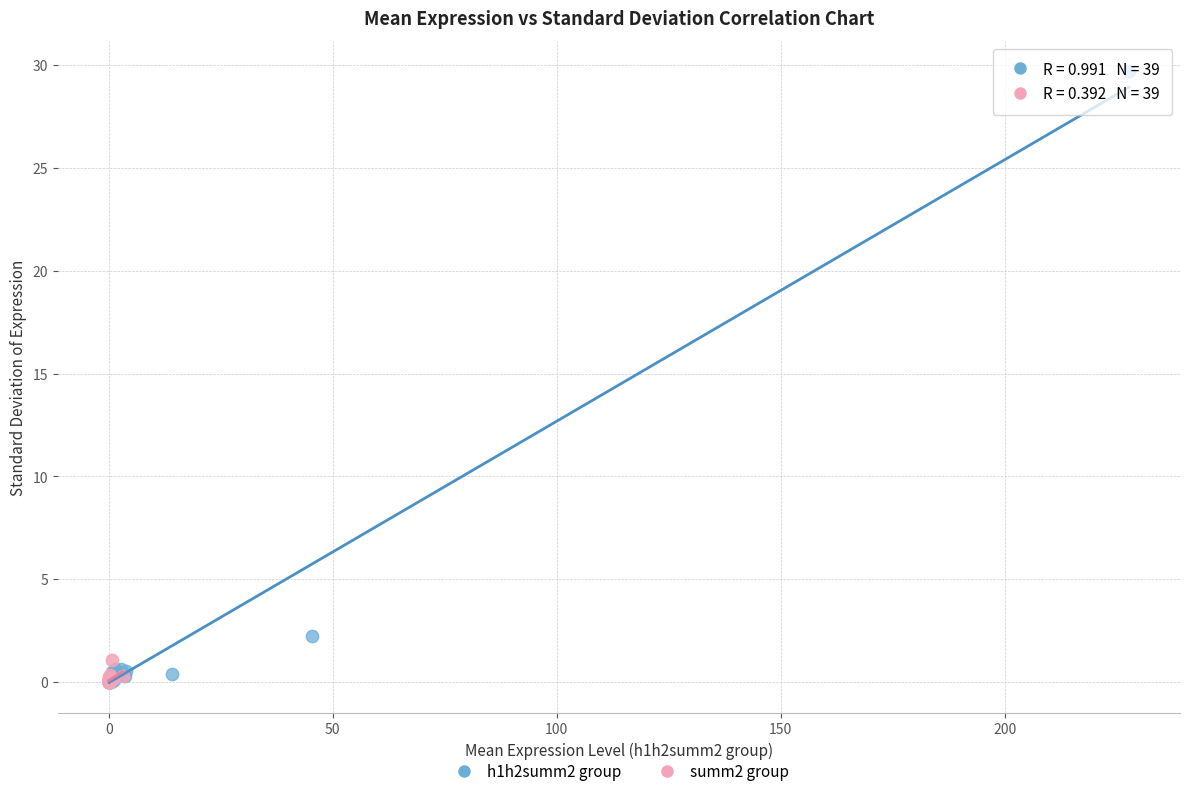

Which series has the widest spread of Y values?

h1h2summ2 group